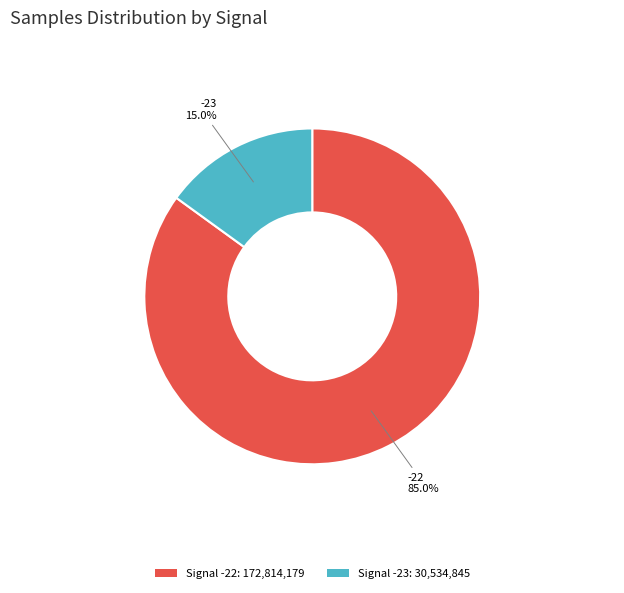

Approximately how many times larger is the value at Signal -22: 172,814,179 compared to Signal -23: 30,534,845?

5.7